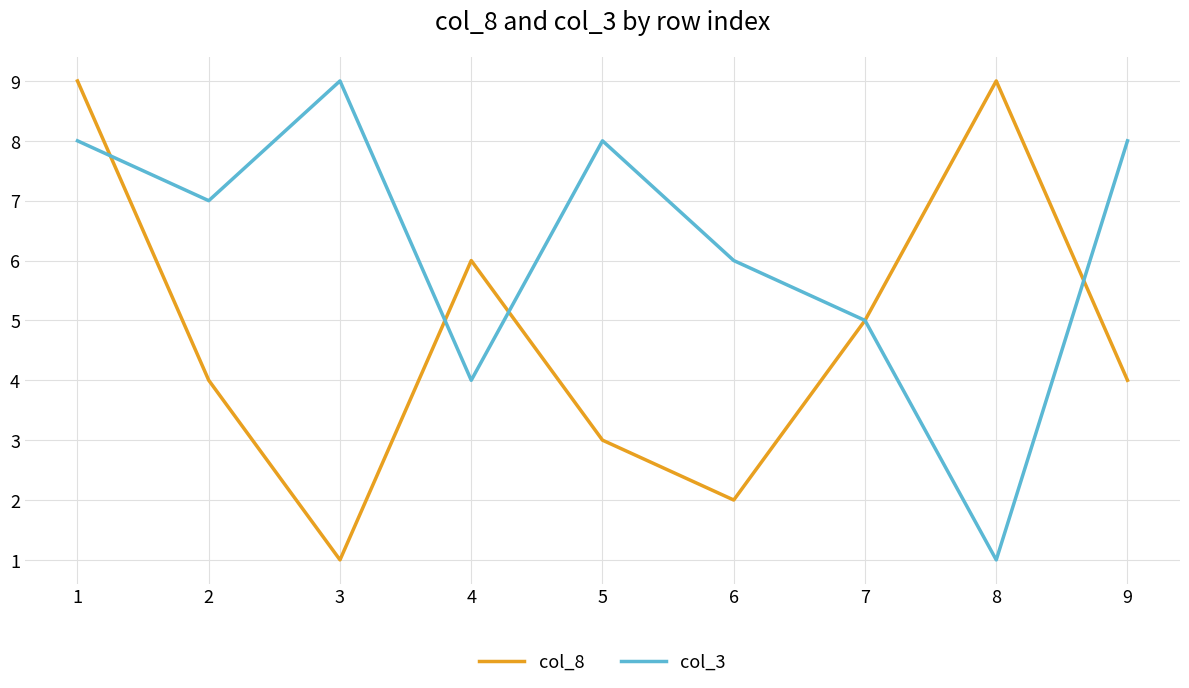

Which series has the largest total across all categories?

col_3